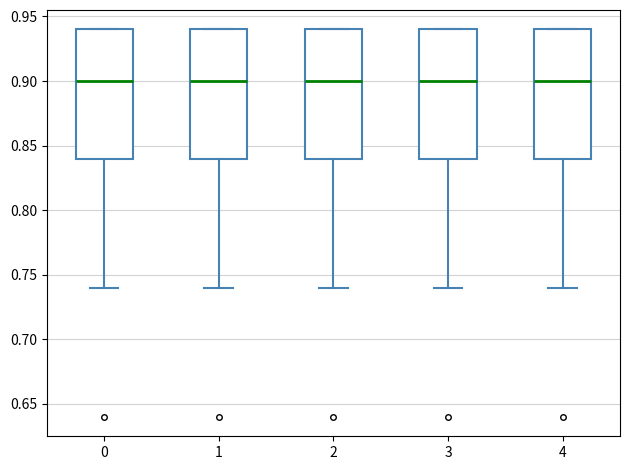

Reading left to right, read every box against the y-axis: the position of its median line, the range the box covers, and the ends of its whiskers. The values are not printed on the chart, so give them approximately, as read against the axis.

0: median 0.90, box 0.84 to 0.94, whiskers 0.74 to 0.94
1: median 0.90, box 0.84 to 0.94, whiskers 0.74 to 0.94
2: median 0.90, box 0.84 to 0.94, whiskers 0.74 to 0.94
3: median 0.90, box 0.84 to 0.94, whiskers 0.74 to 0.94
4: median 0.90, box 0.84 to 0.94, whiskers 0.74 to 0.94